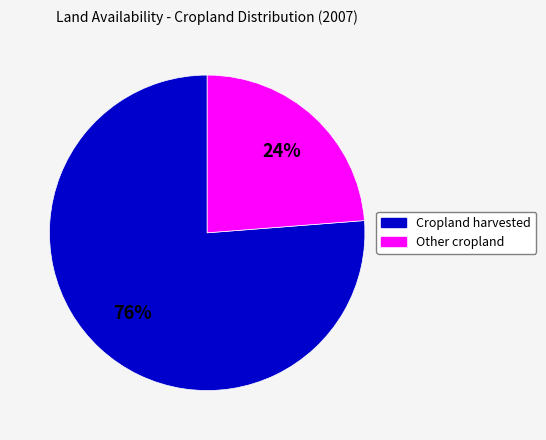

To the nearest percent, what is the difference between the largest and smallest slice percentages?

52%